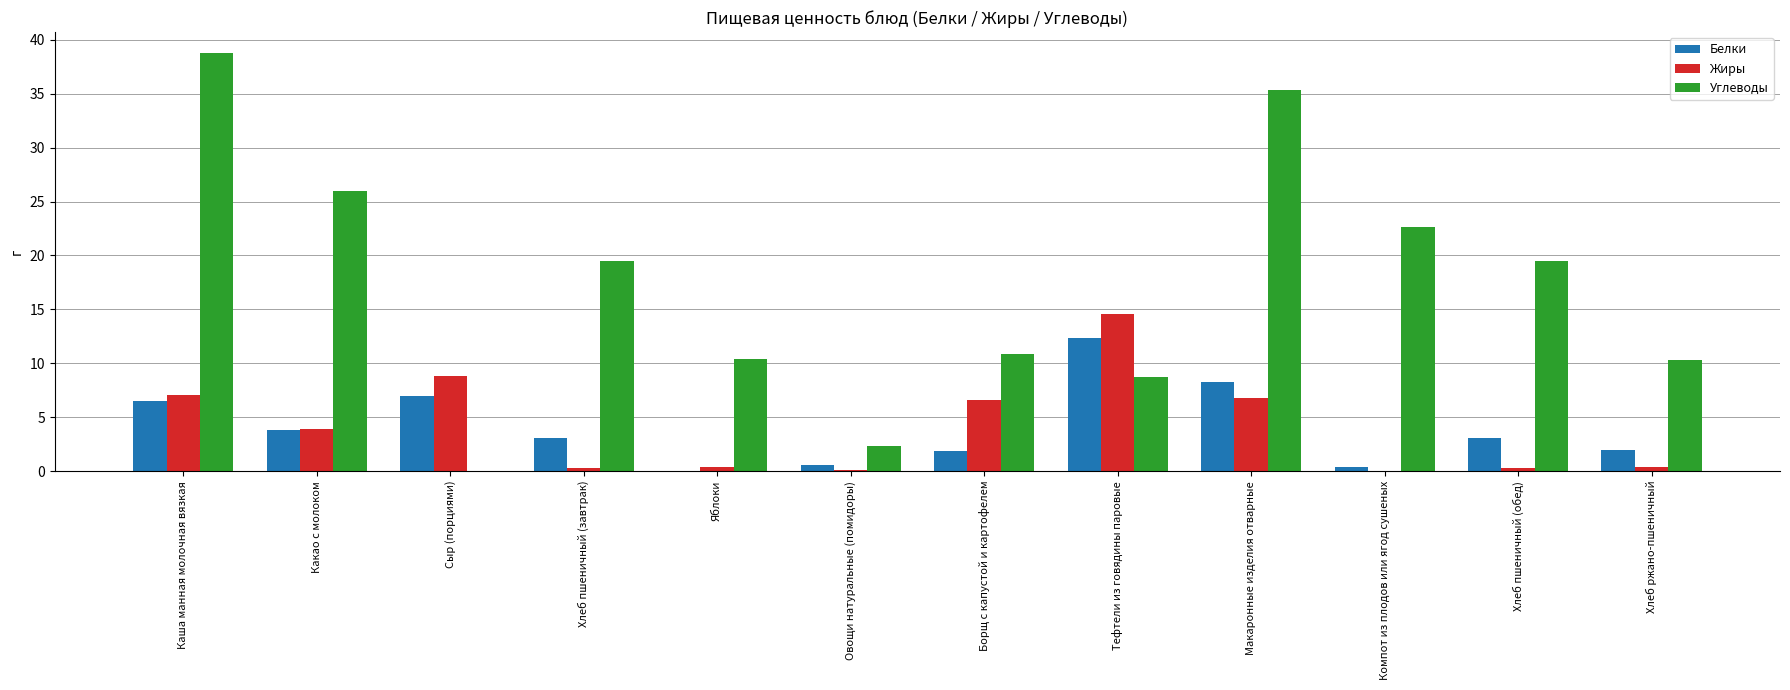

Which category has the highest value in the Белки series?

Тефтели из говядины паровые